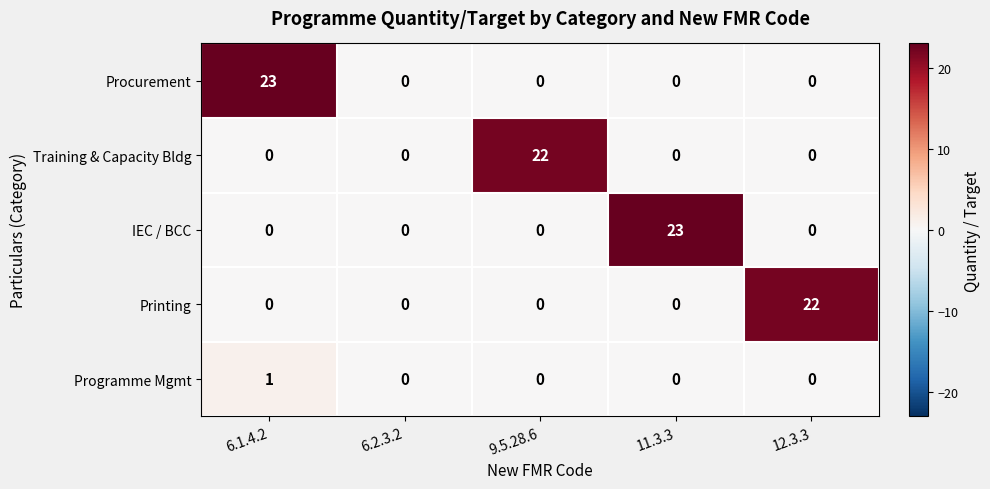

What is the maximum value shown in the chart?

23